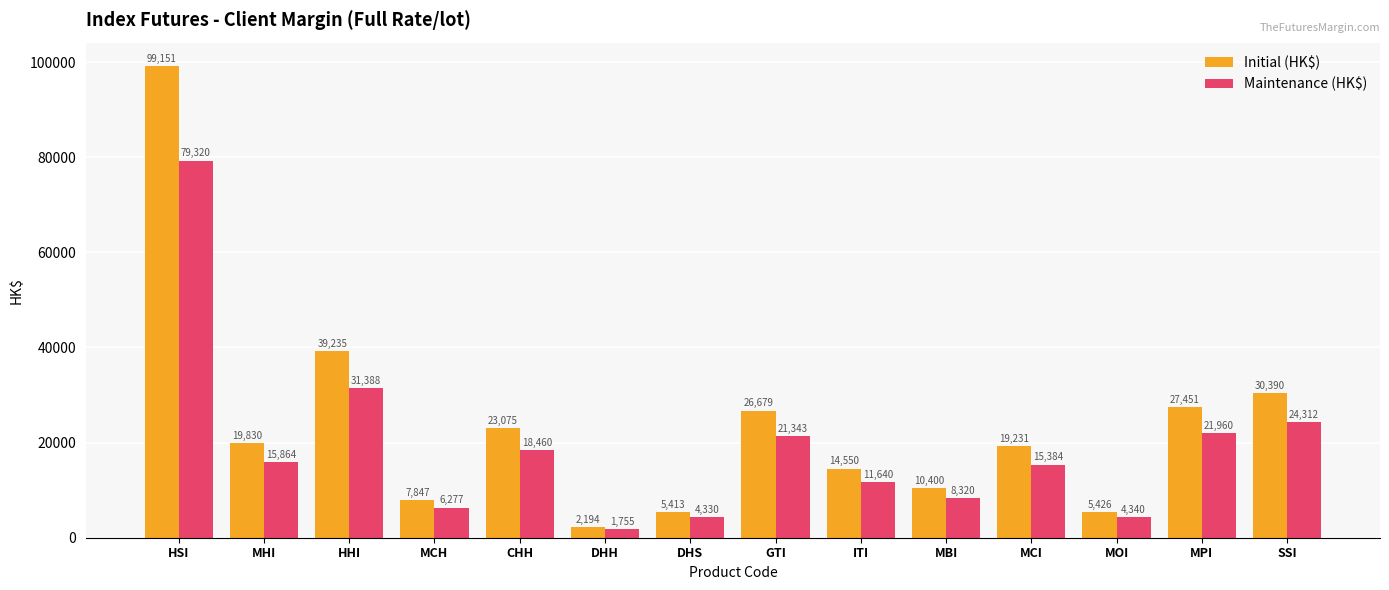

Reading right to left, list all the values displayed in this chart.

Initial (HK$): SSI=30390	MPI=27451	MOI=5426	MCI=19231	MBI=10400	ITI=14550	GTI=26679	DHS=5413	DHH=2194	CHH=23075	MCH=7847	HHI=39235	MHI=19830	HSI=99151
Maintenance (HK$): SSI=24312	MPI=21960	MOI=4340	MCI=15384	MBI=8320	ITI=11640	GTI=21343	DHS=4330	DHH=1755	CHH=18460	MCH=6277	HHI=31388	MHI=15864	HSI=79320